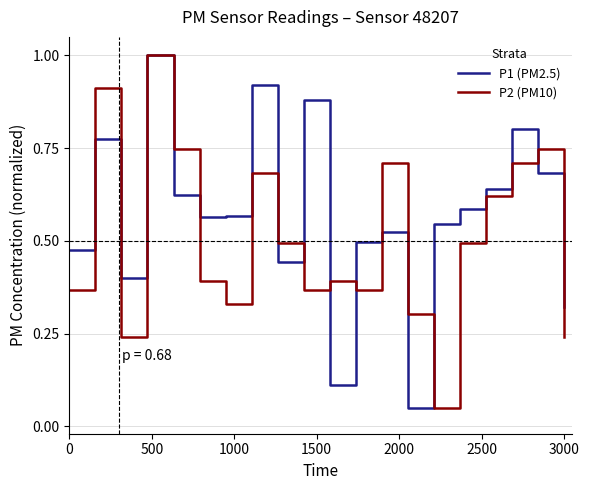

Which series ends up on top after the final intersection of P1 (PM2.5) and P2 (PM10)?

P1 (PM2.5)